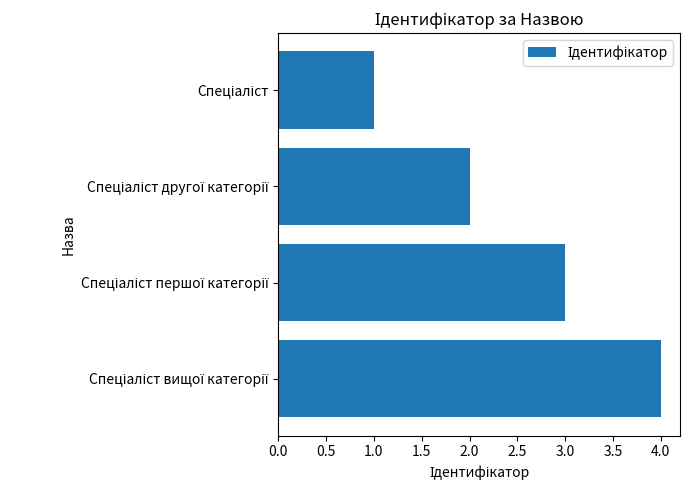

What is the difference between the maximum and minimum values?

3